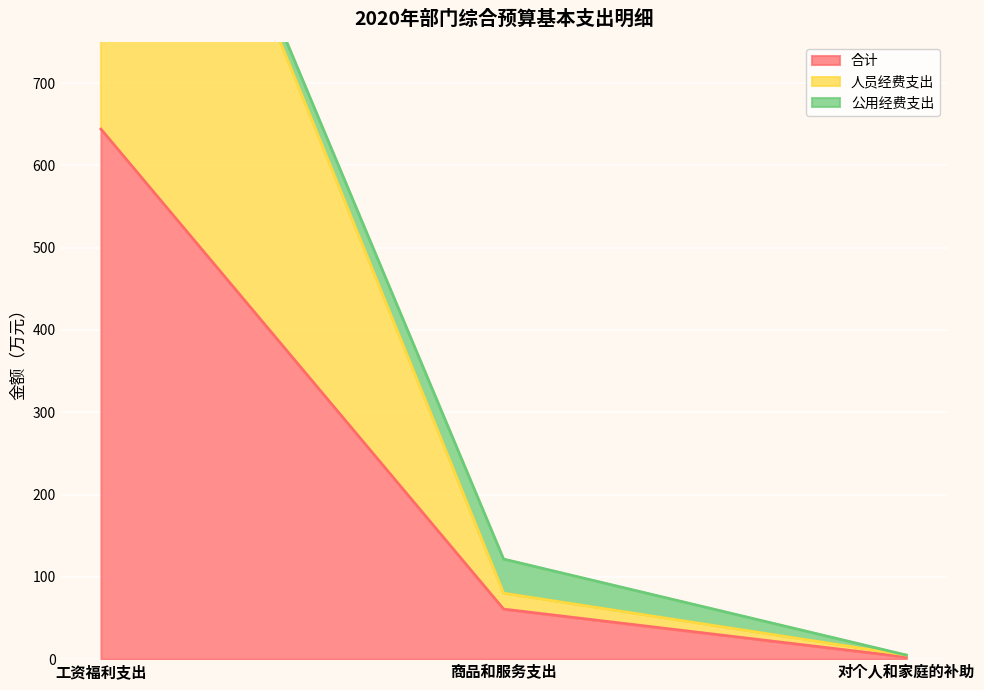

What is the label of the 1st point from the right?

对个人和家庭的补助